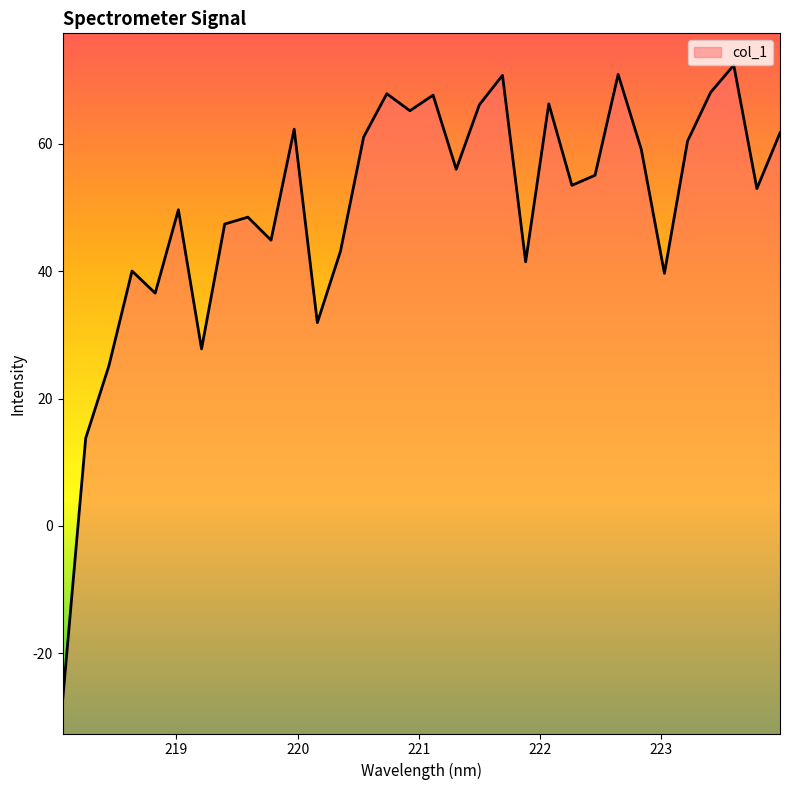

Which label corresponds to the largest value in the chart?

223.5987